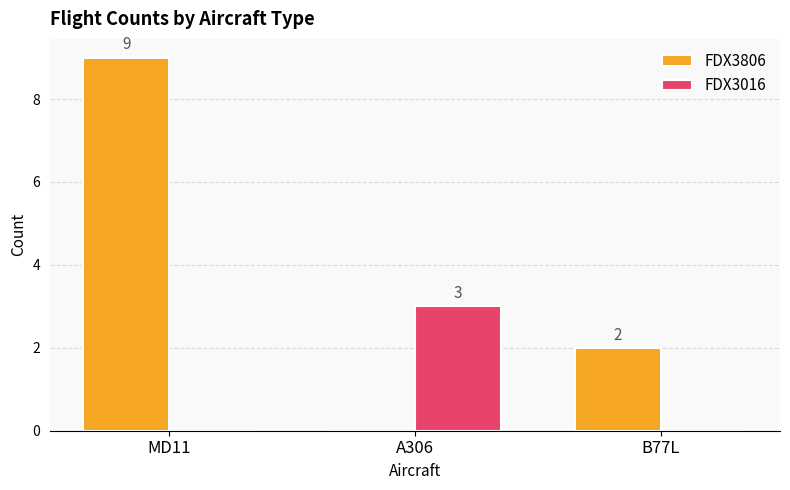

What is the maximum value shown in the chart?

9